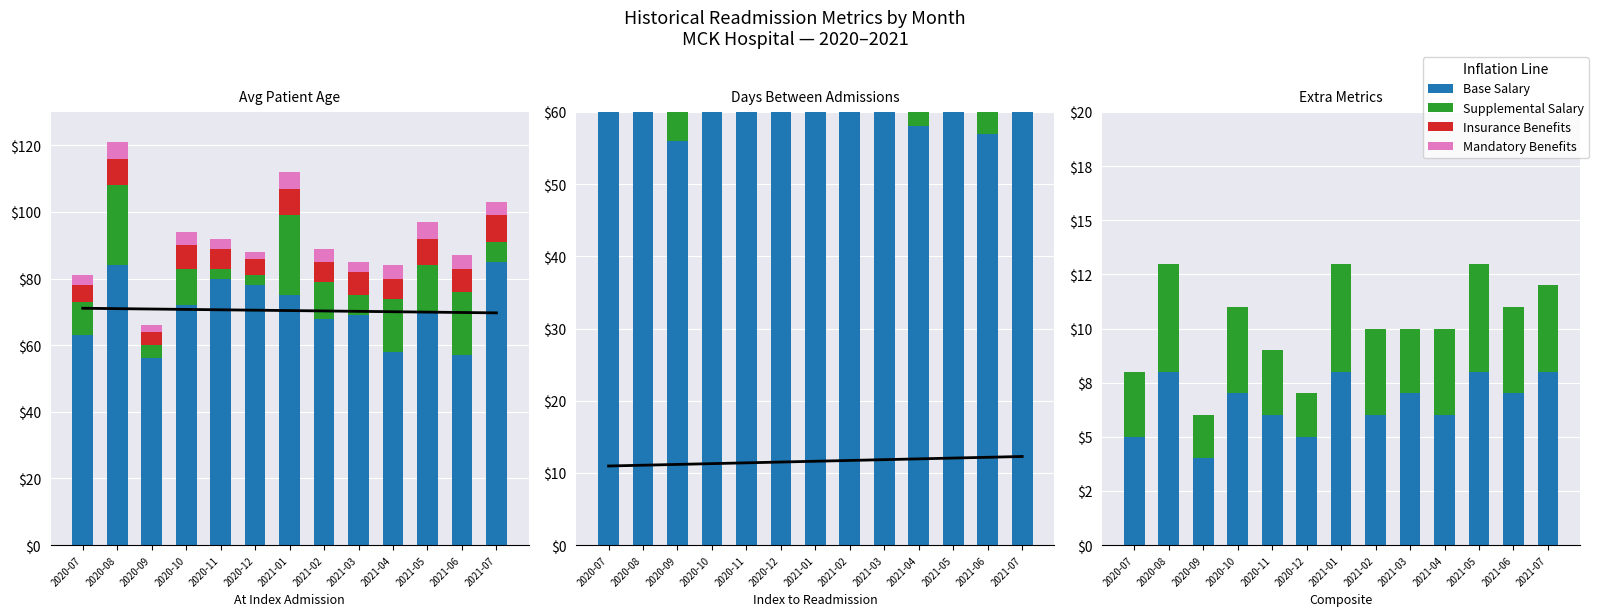

List the labels in order of Supplemental (Days to Readmit avg) value, largest first.

2020-08, 2021-01, 2021-06, 2021-04, 2021-05, 2020-10, 2021-02, 2020-07, 2021-03, 2021-07, 2020-09, 2020-11, 2020-12